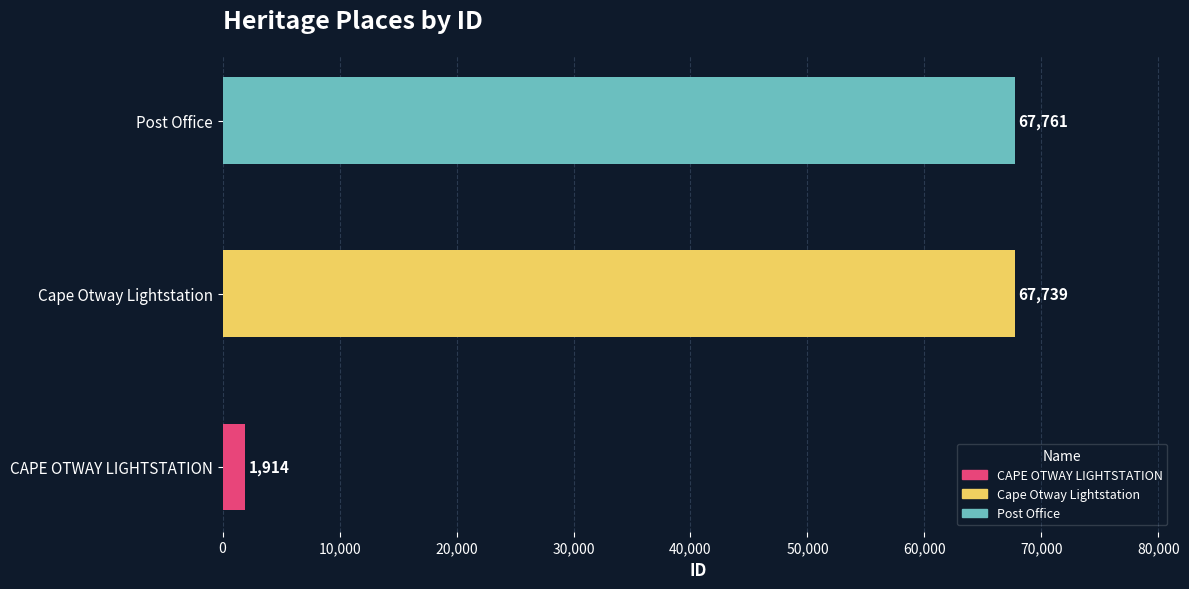

Does the chart contain any negative values?

No